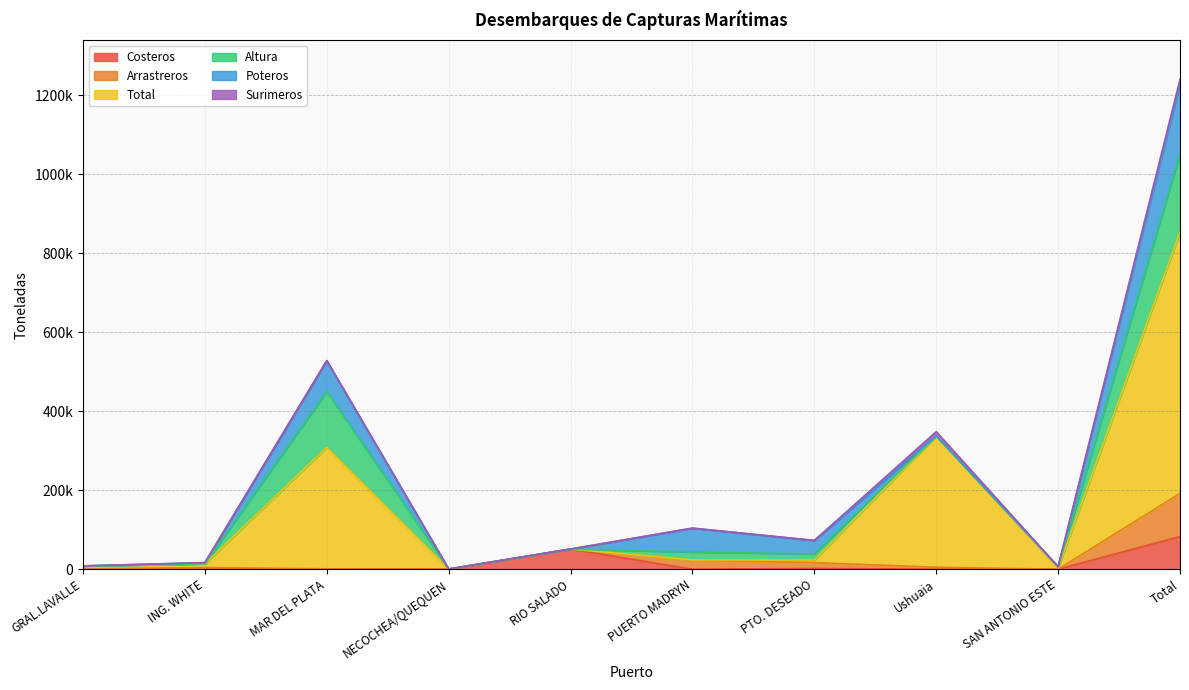

Does the chart display data point markers on the line(s)?

No